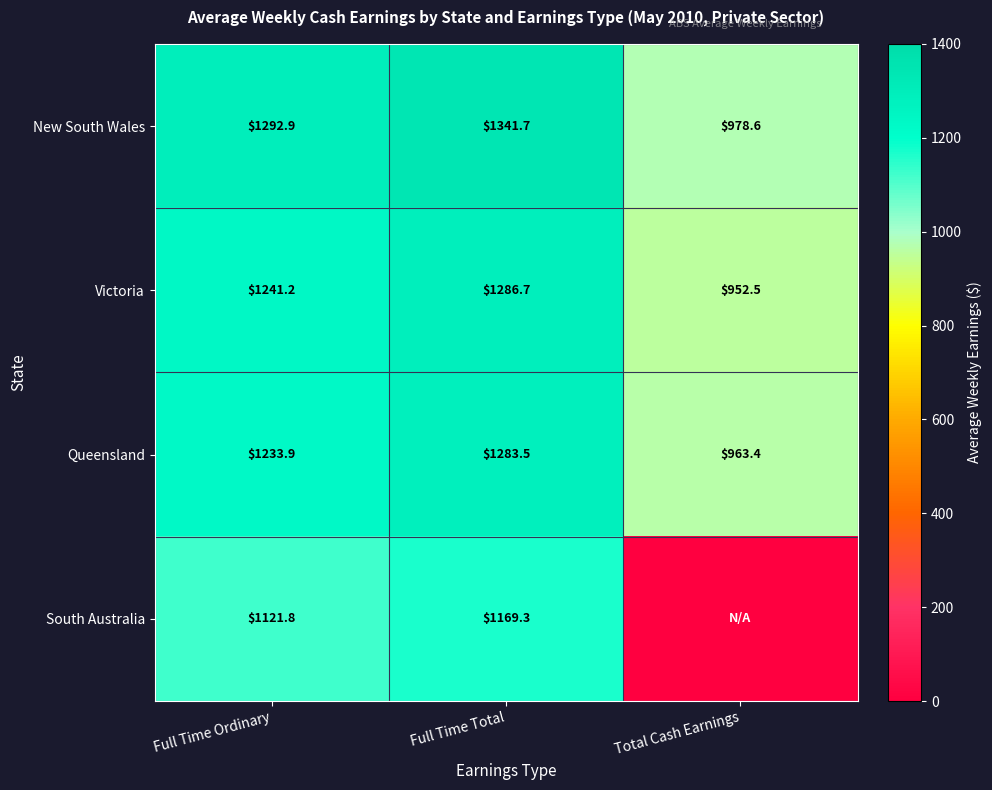

What is the spread (max minus min) of values at Full Time Ordinary?

171.1